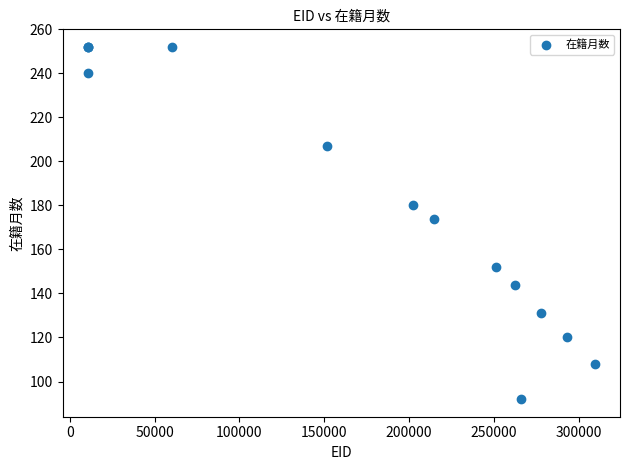

What Y value in the scatter plot is closest to 172?

174